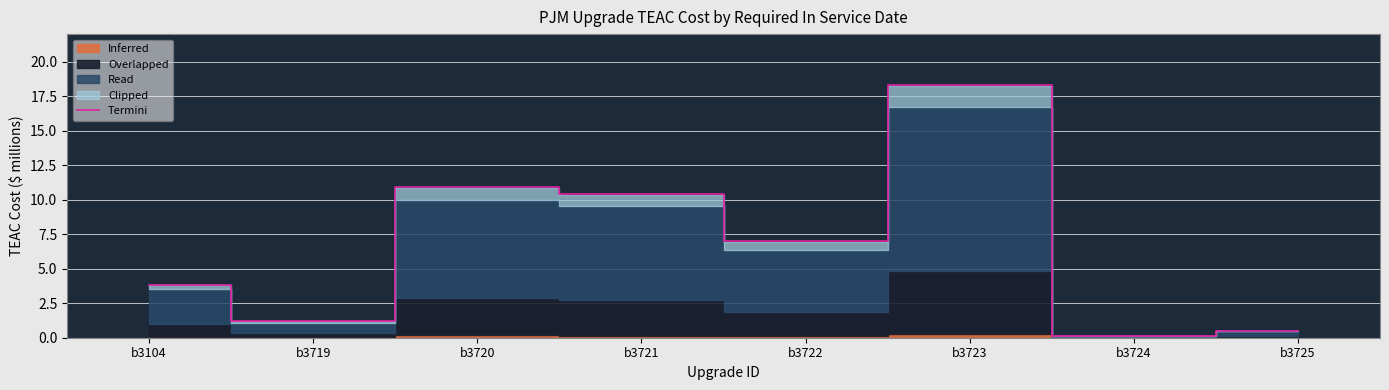

How many interior local valleys (lower than both neighbors) does the data have?

3